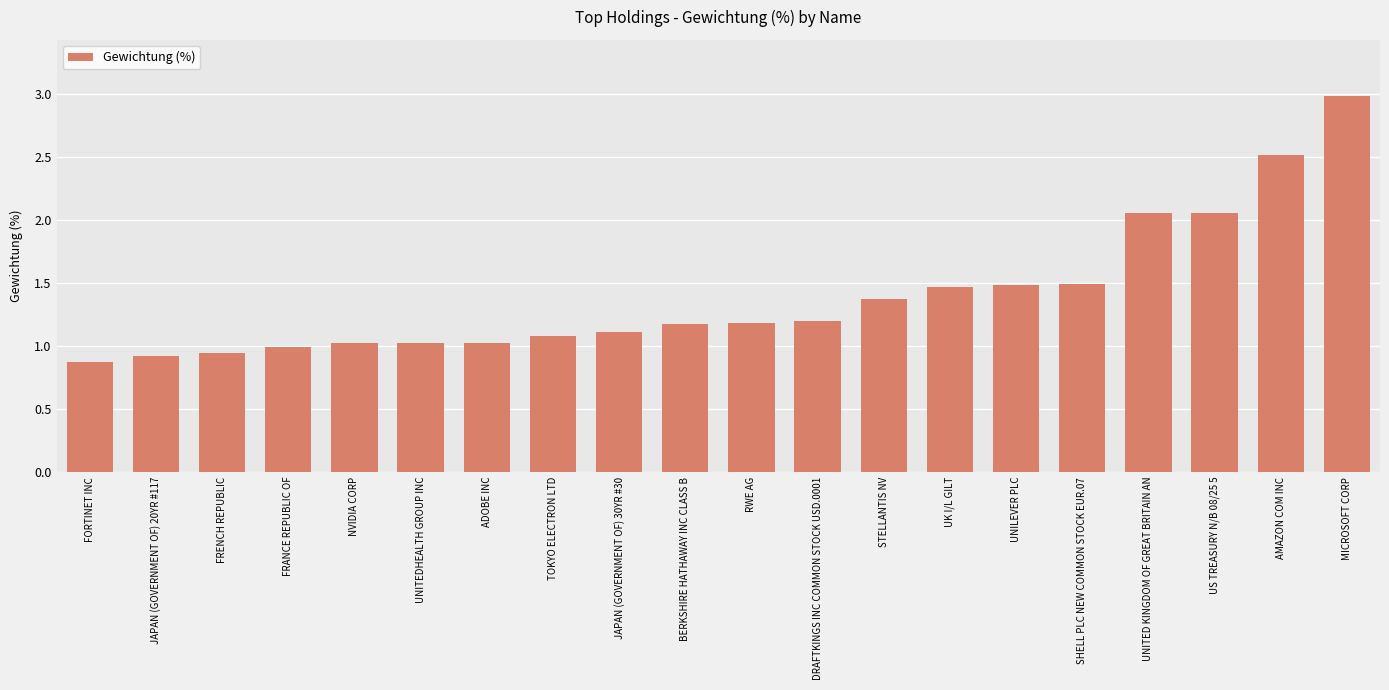

Approximately how many times larger is the value at BERKSHIRE HATHAWAY INC CLASS B compared to NVIDIA CORP?

1.1